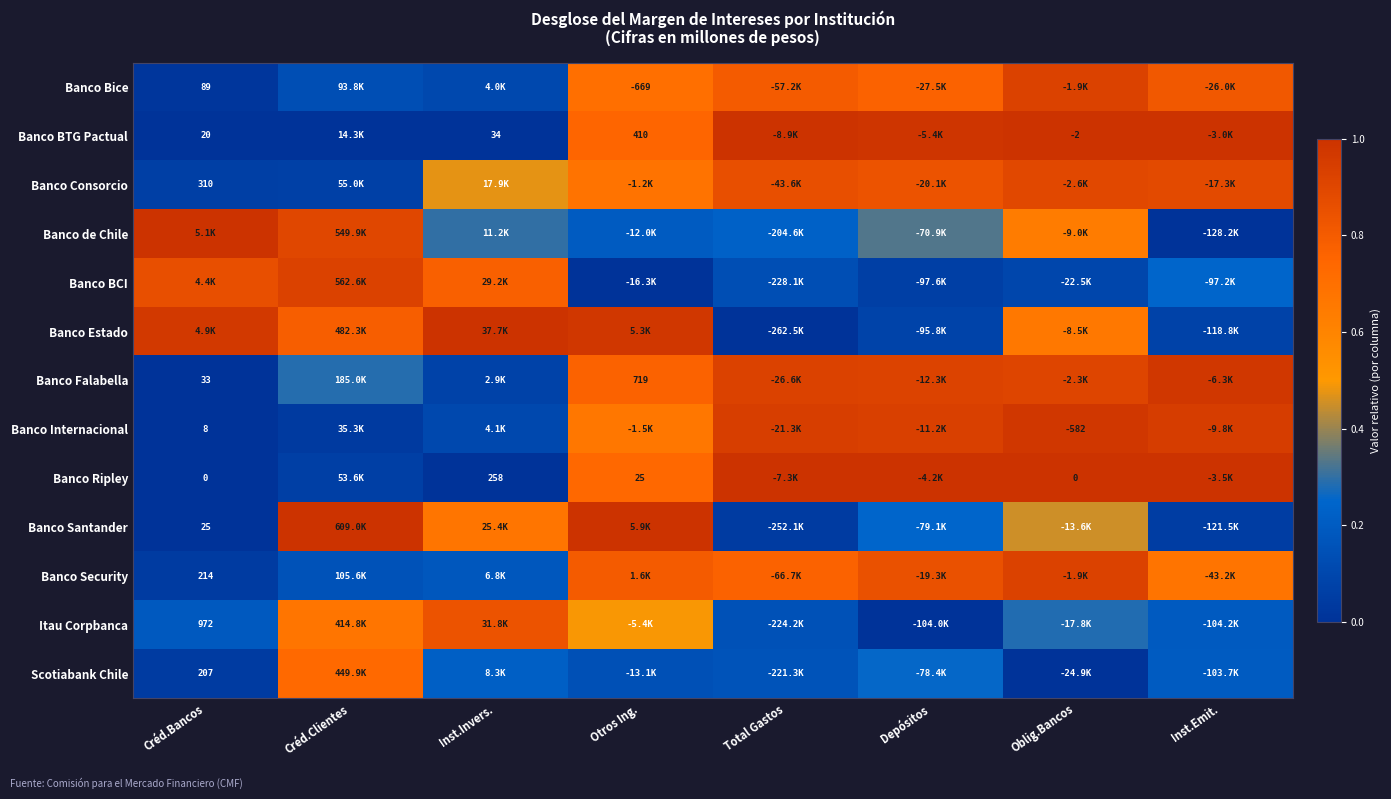

Rank the series by their maximum value, from lowest to highest.

Scotiabank Chile, Itau Corpbanca, Banco Consorcio, Banco BCI, Banco Security, Banco Bice, Banco Falabella, Banco Internacional, Banco BTG Pactual, Banco de Chile, Banco Estado, Banco Ripley, Banco Santander